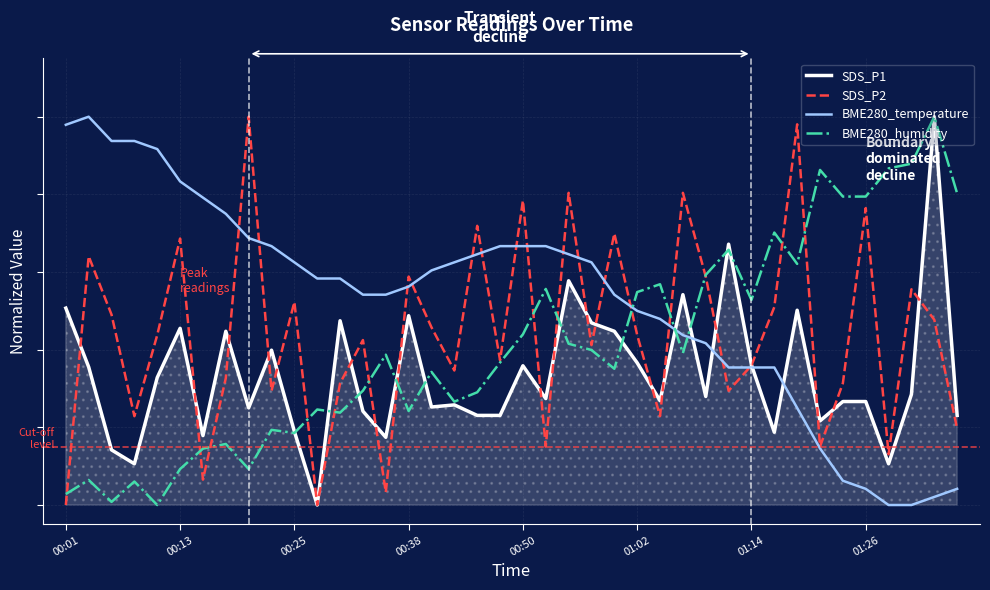

True or false: SDS_P1 and BME280_temperature intersect in this chart.

True